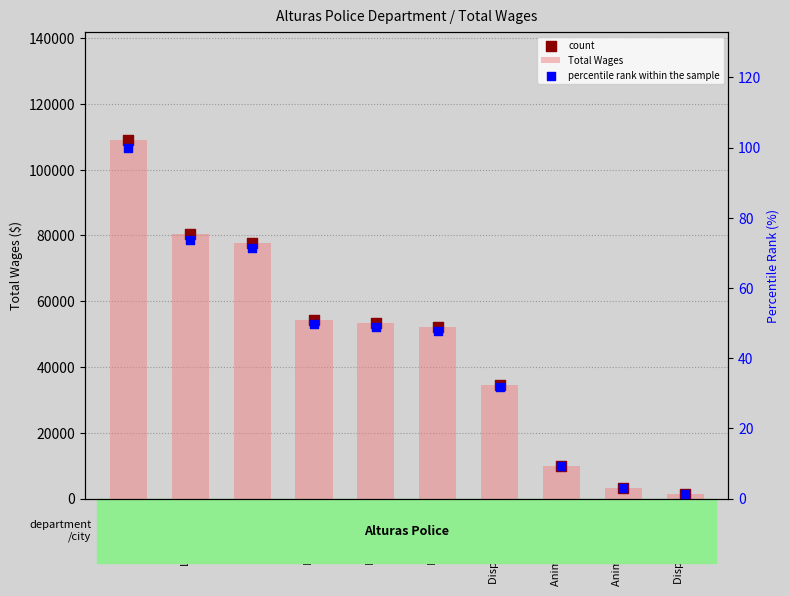

Which series reaches the maximum Y coordinate?

Total Wages